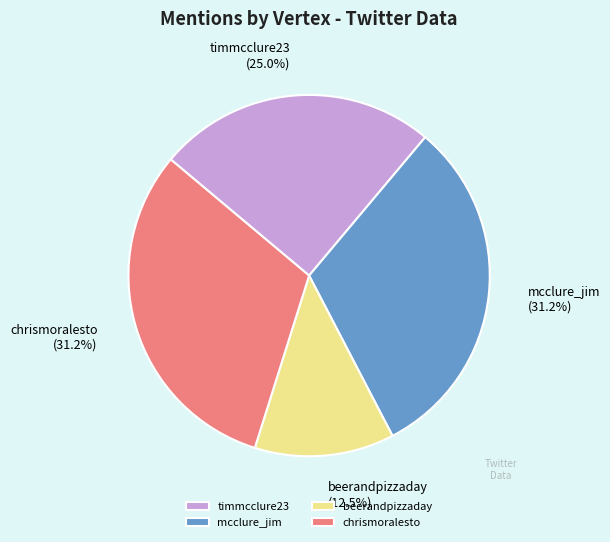

Is it true that chrismoralesto is 23% of the pie?

False